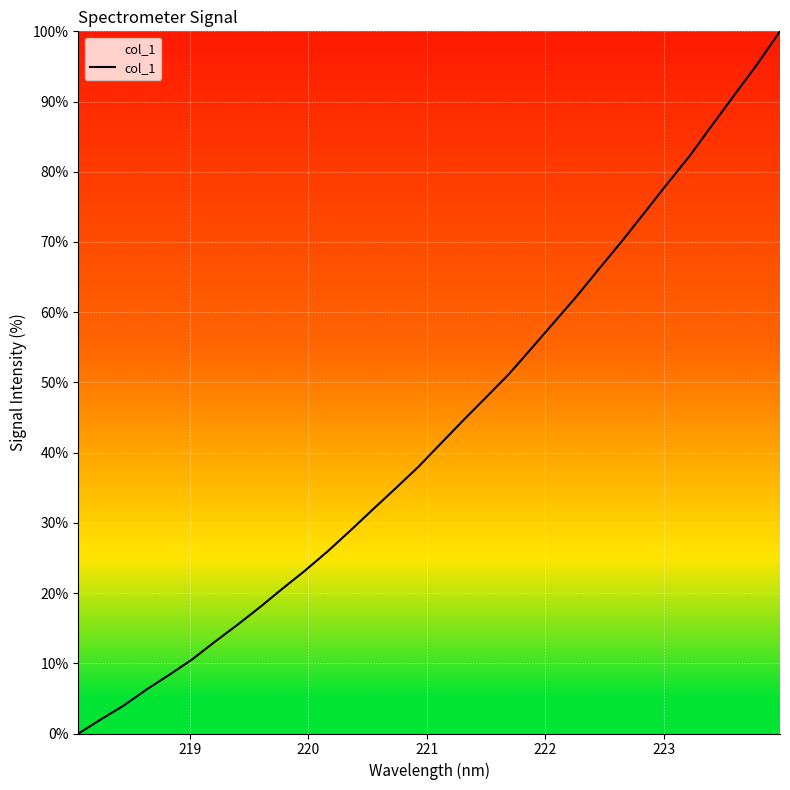

What is the difference between the maximum and minimum values?

100.0